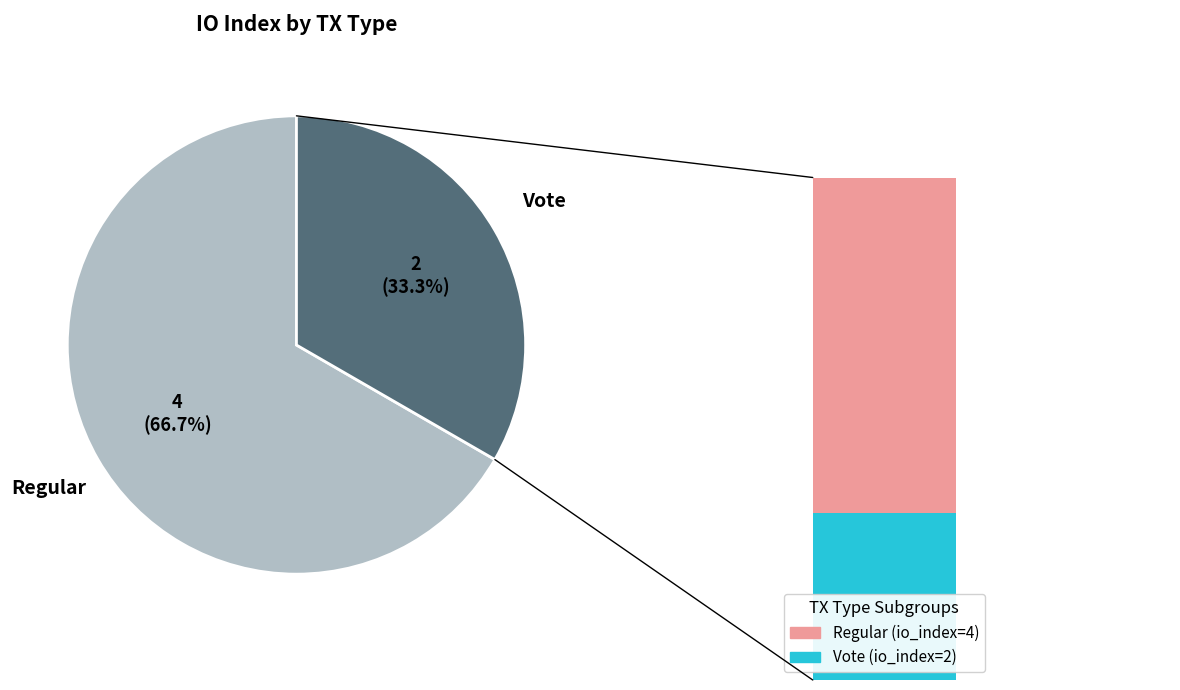

What percentage is the Regular slice, to the nearest percent?

67%